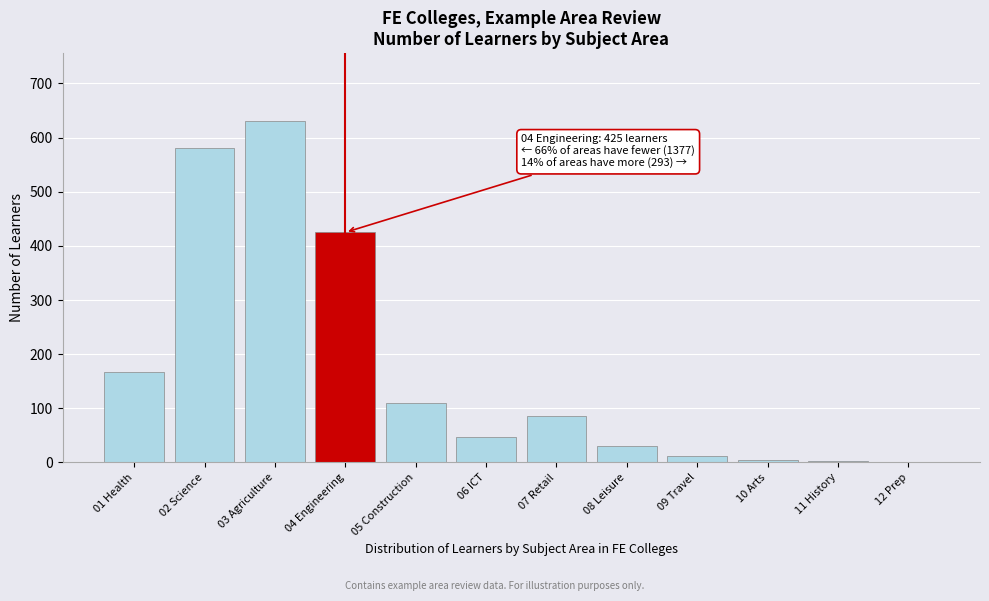

What is the maximum value shown in the chart?

630